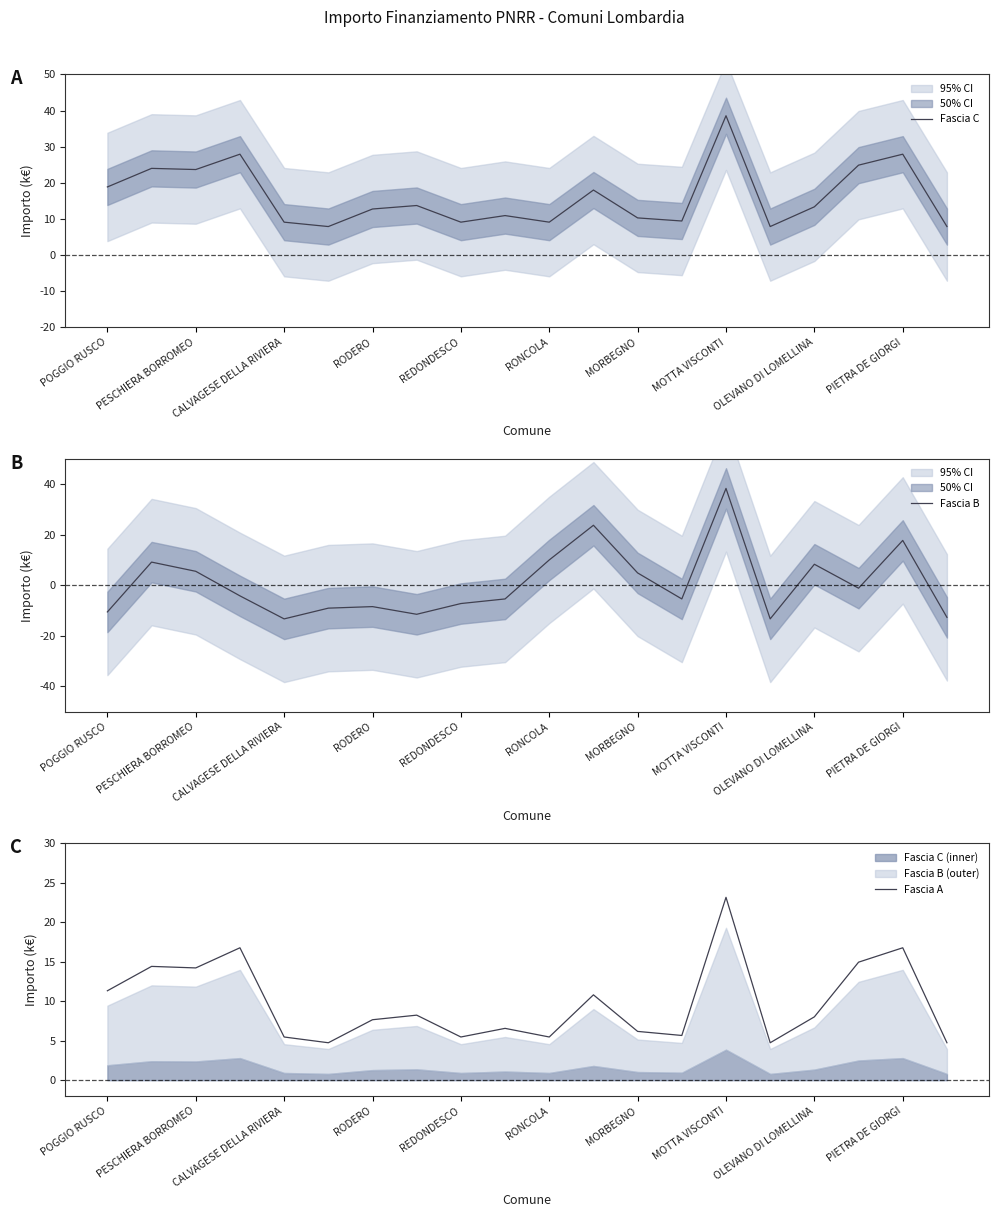

Which series has the largest total across all categories?

Fascia C